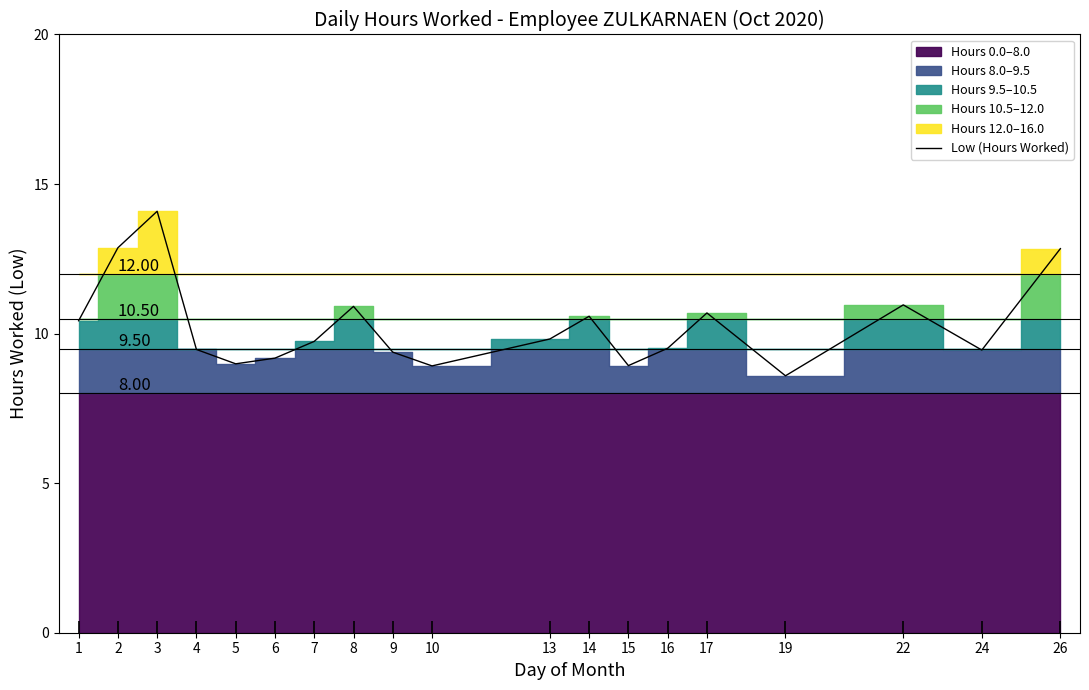

What is the difference between the maximum and second lowest values?

5.2